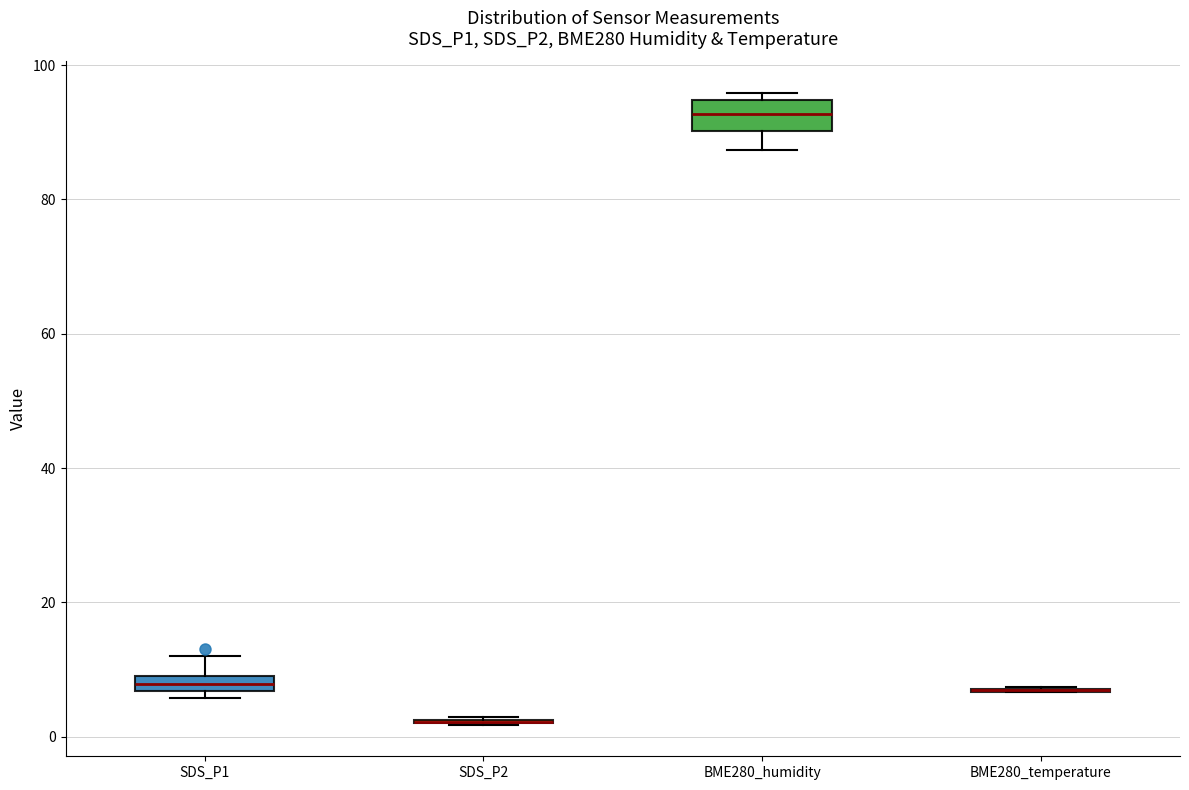

Which box is the tallest, from its lower edge to its upper edge?

BME280_humidity